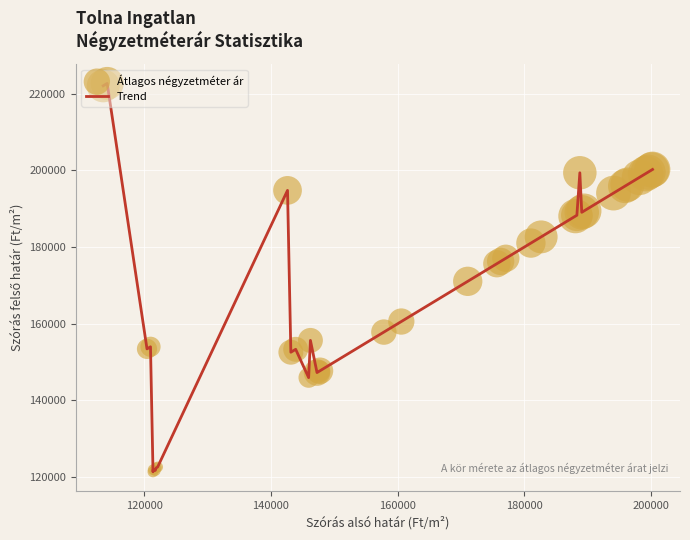

What is the difference between the maximum and minimum values?

101260